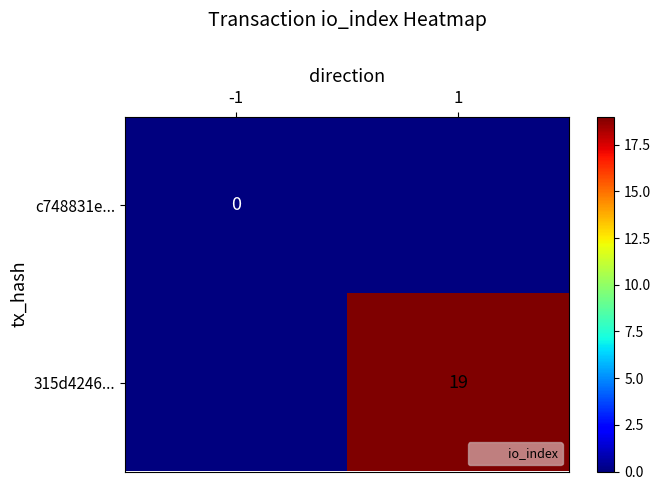

True or false: c748831e... has a value of 0 at -1.

True